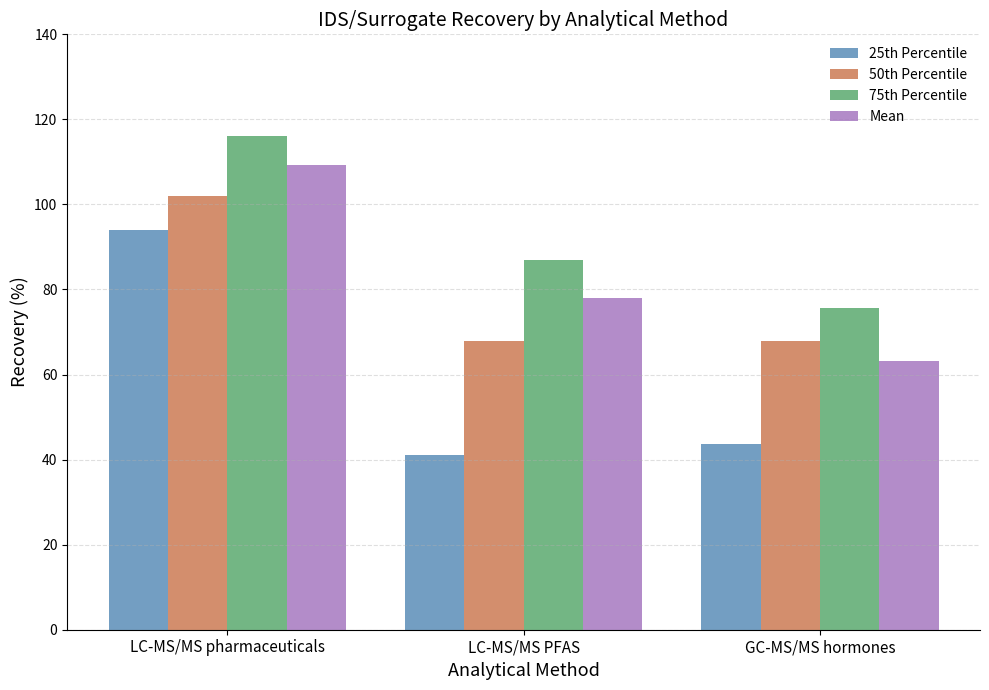

At which category is the sum across all series the highest?

LC-MS/MS pharmaceuticals